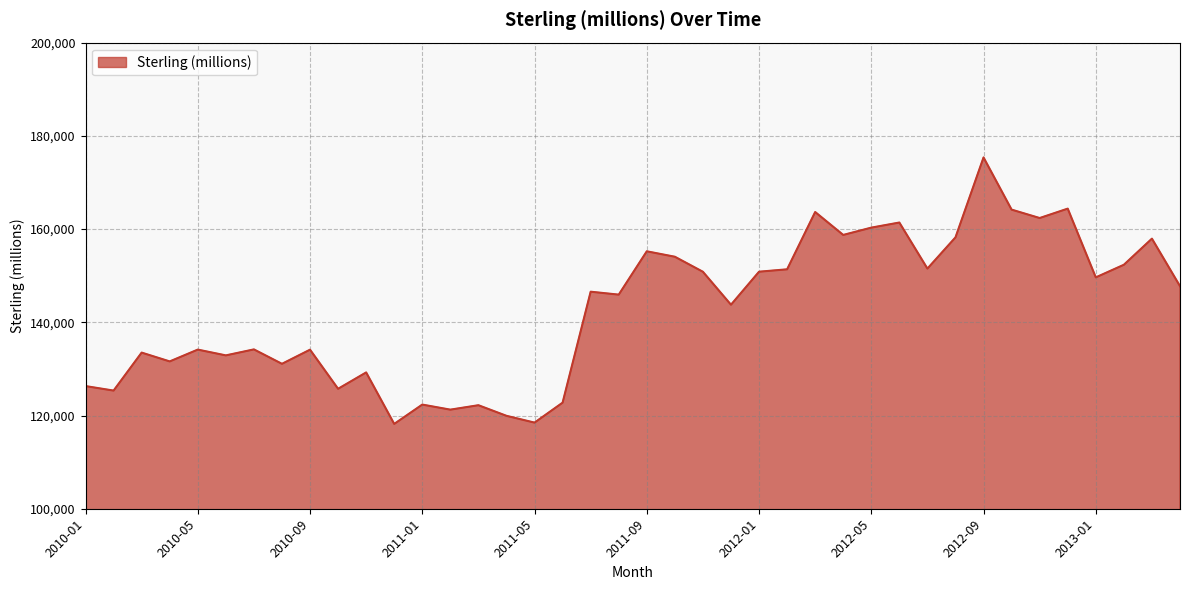

What is the minimum value shown in the chart?

118198